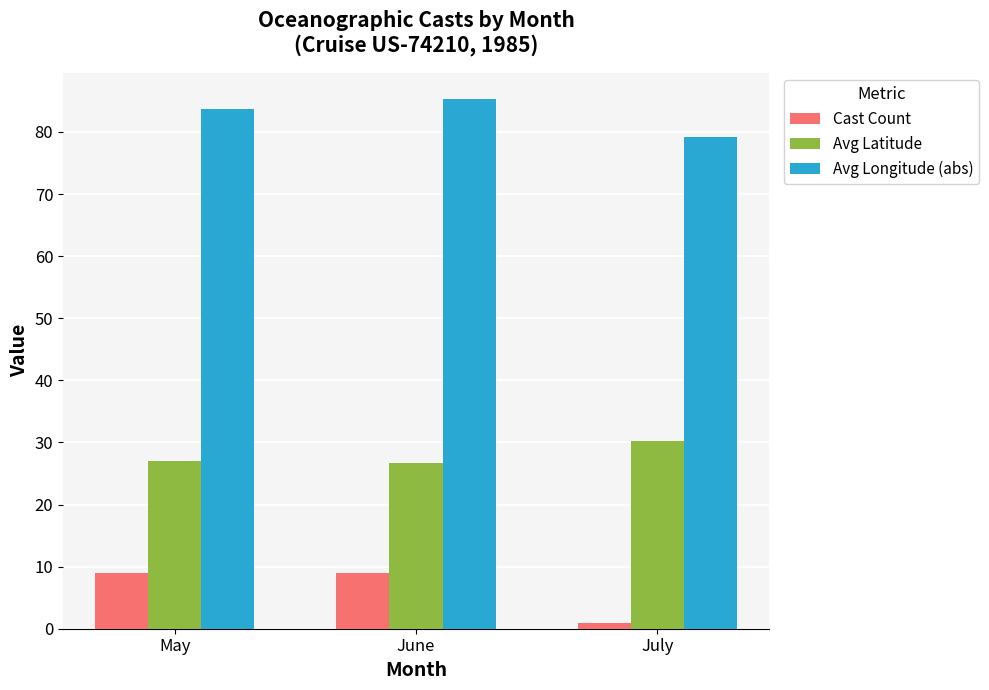

What is the approximate value of Cast Count at June?

9.0